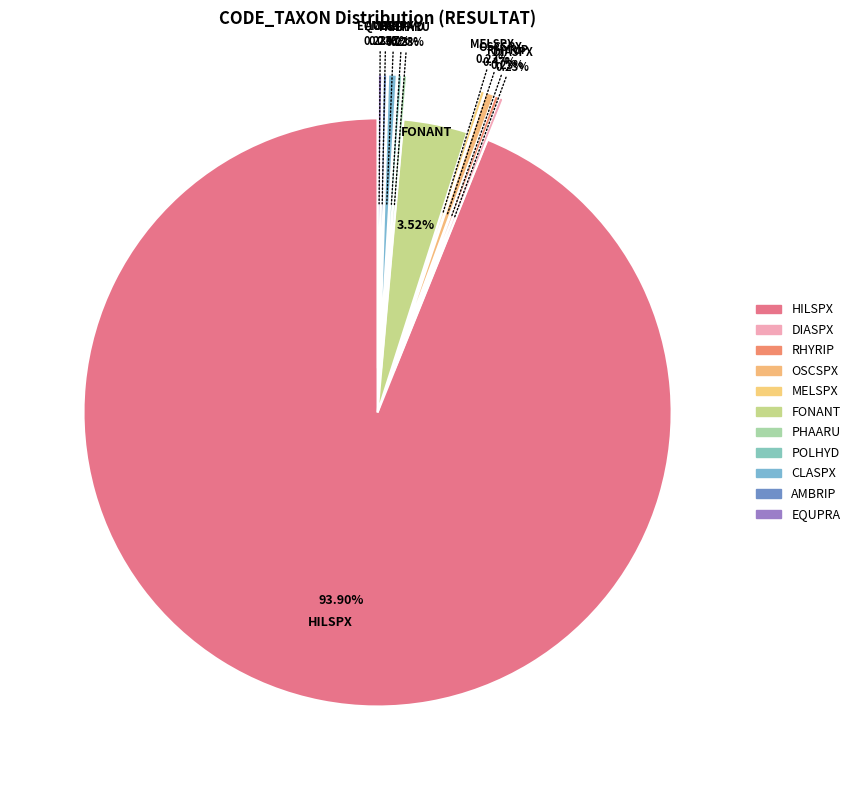

To the nearest percent, what is the combined percentage of OSCSPX and EQUPRA?

1%